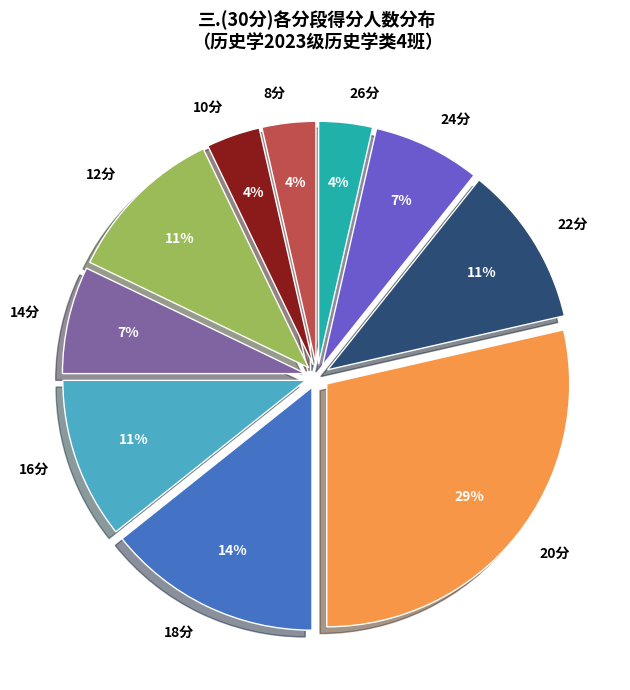

How many slices are in this pie chart?

10